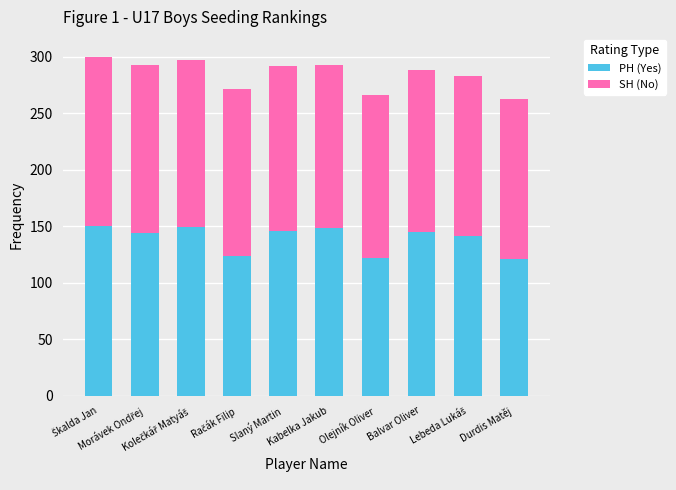

What is the difference between the second highest and second lowest values in the PH (Yes) series?

27.0